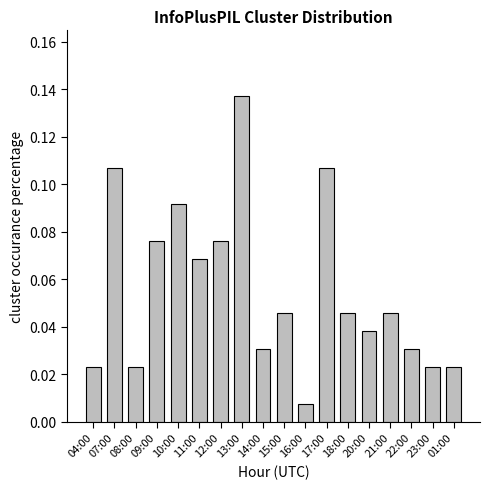

Between 01:00 and 12:00, which is larger?

12:00